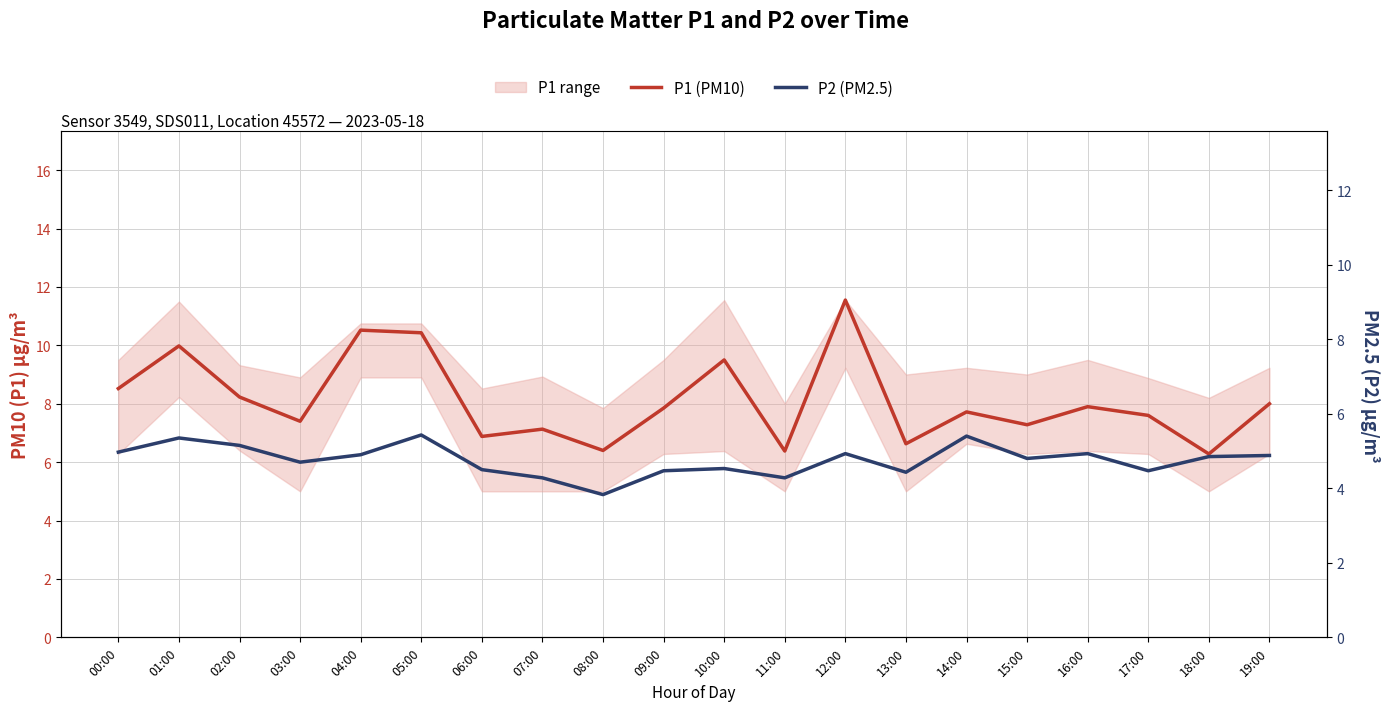

At which category is the sum across all series the highest?

12:00